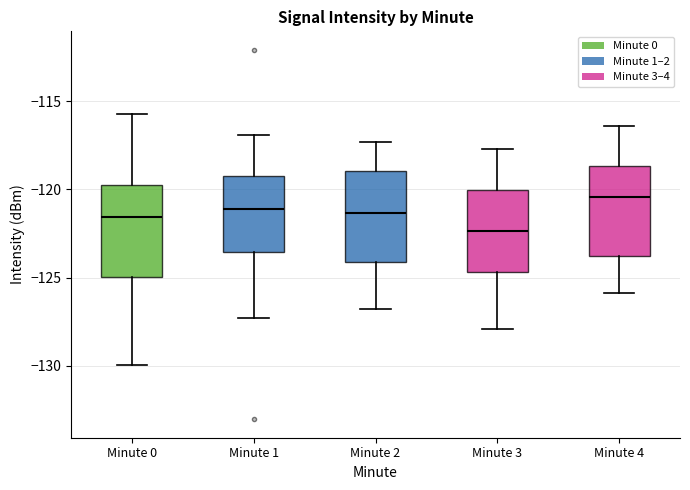

Reading left to right, transcribe this box plot: for each box, give where its median line is, the range the box spans, and where its two whiskers end, as read against the y-axis. The values are not printed on the chart, so give them approximately, as read against the axis.

Minute 0: median -121.5, box -125.0 to -120.0, whiskers -130.0 to -115.5
Minute 1: median -121.0, box -123.5 to -119.0, whiskers -127.5 to -117.0
Minute 2: median -121.5, box -124.0 to -119.0, whiskers -127.0 to -117.5
Minute 3: median -122.5, box -124.5 to -120.0, whiskers -128.0 to -117.5
Minute 4: median -120.5, box -123.5 to -118.5, whiskers -126.0 to -116.5